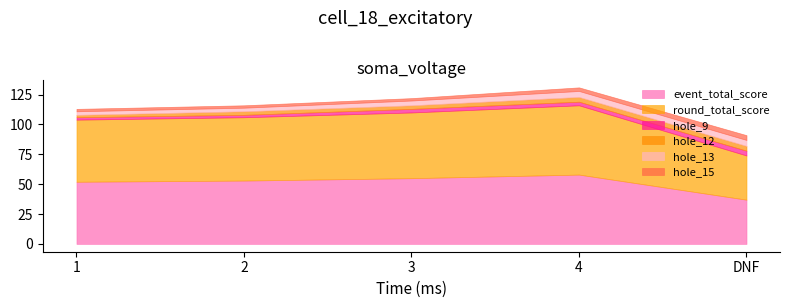

What is the label of the 3rd point from the right?

3